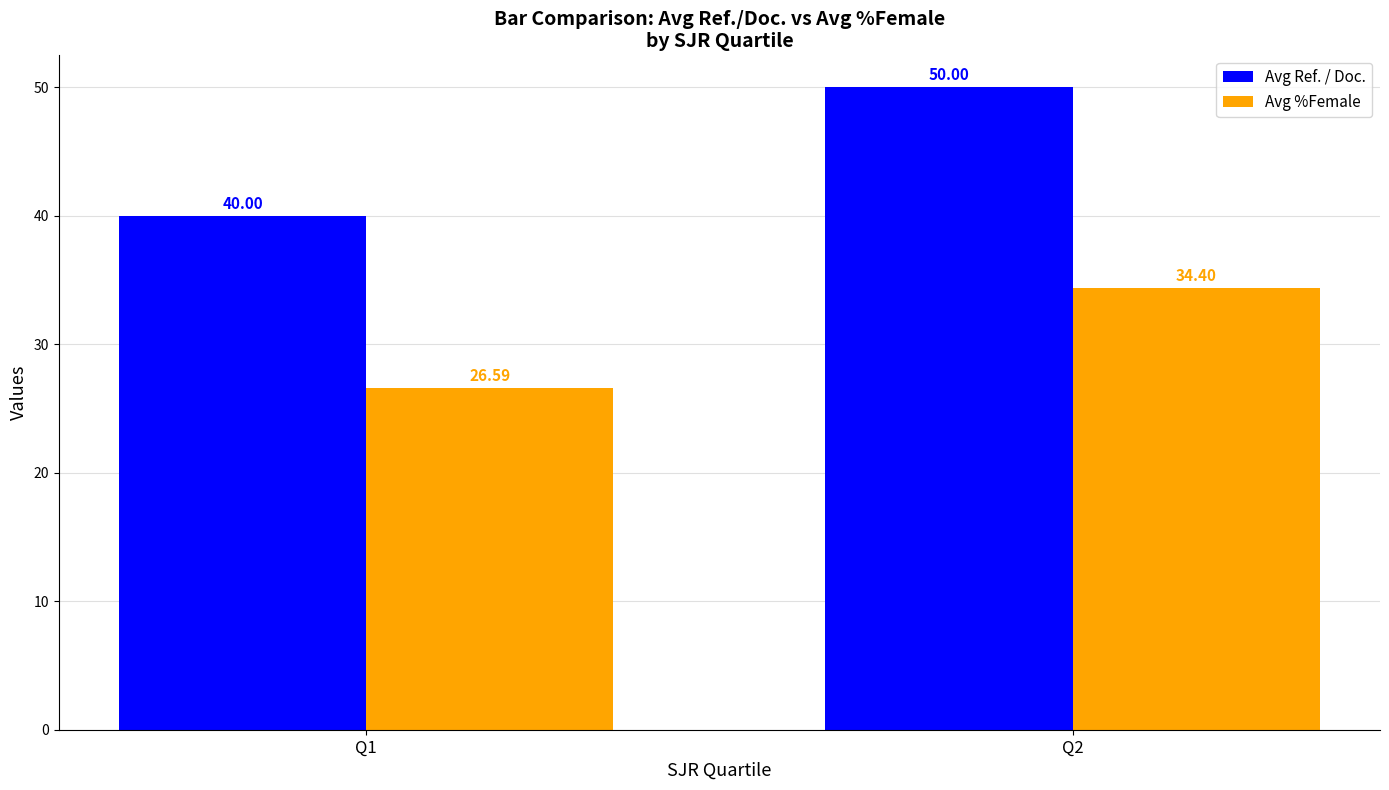

At how many categories does at least one series exceed 35?

2